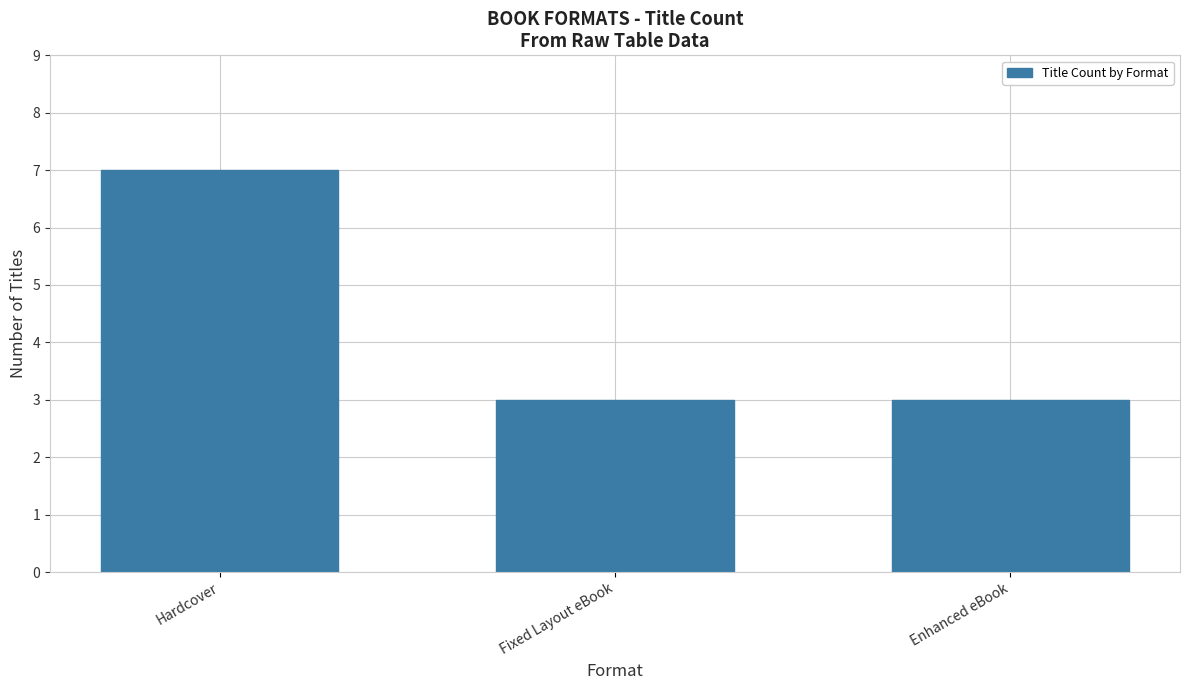

What is the difference between the maximum and minimum values?

4